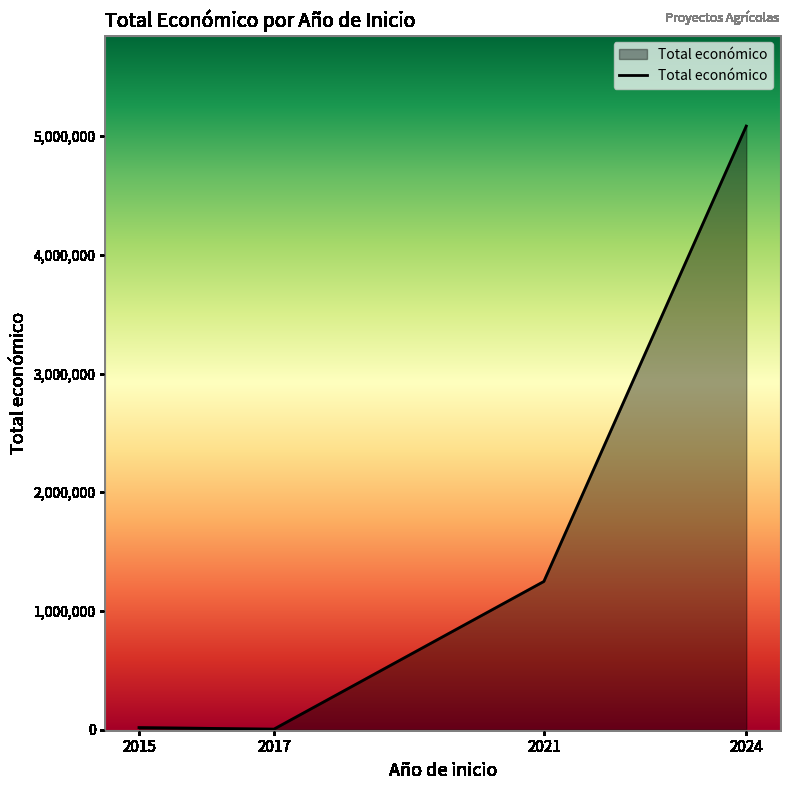

The value at 2024 is 7325281. True or false?

False